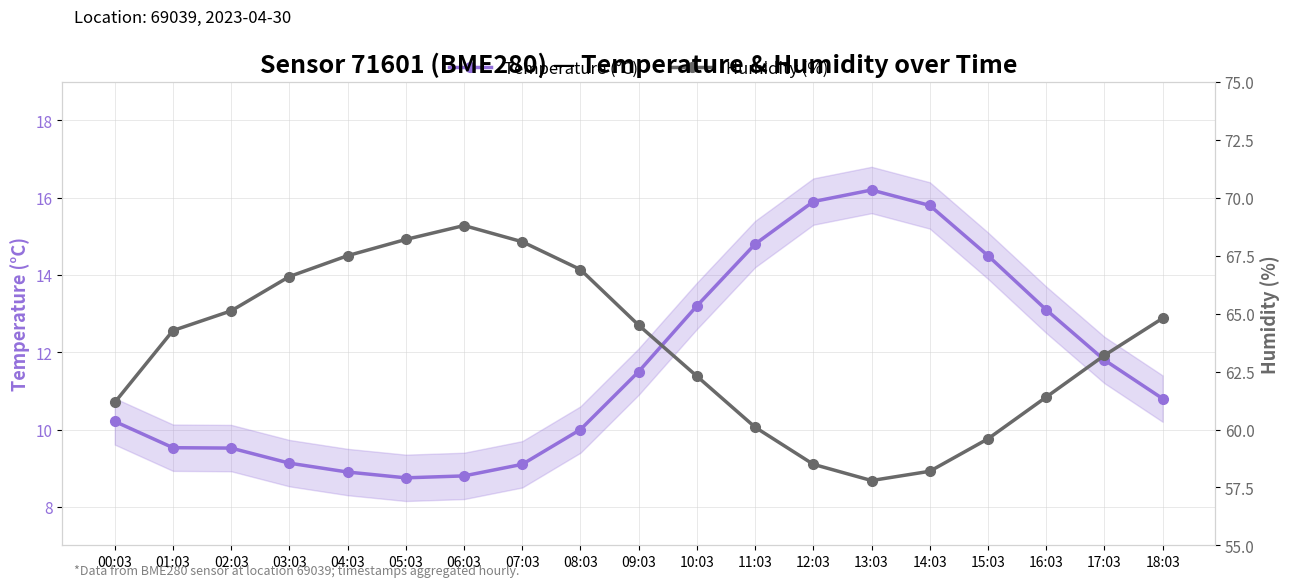

At which label does Humidity (%) first exceed 64?

01:03